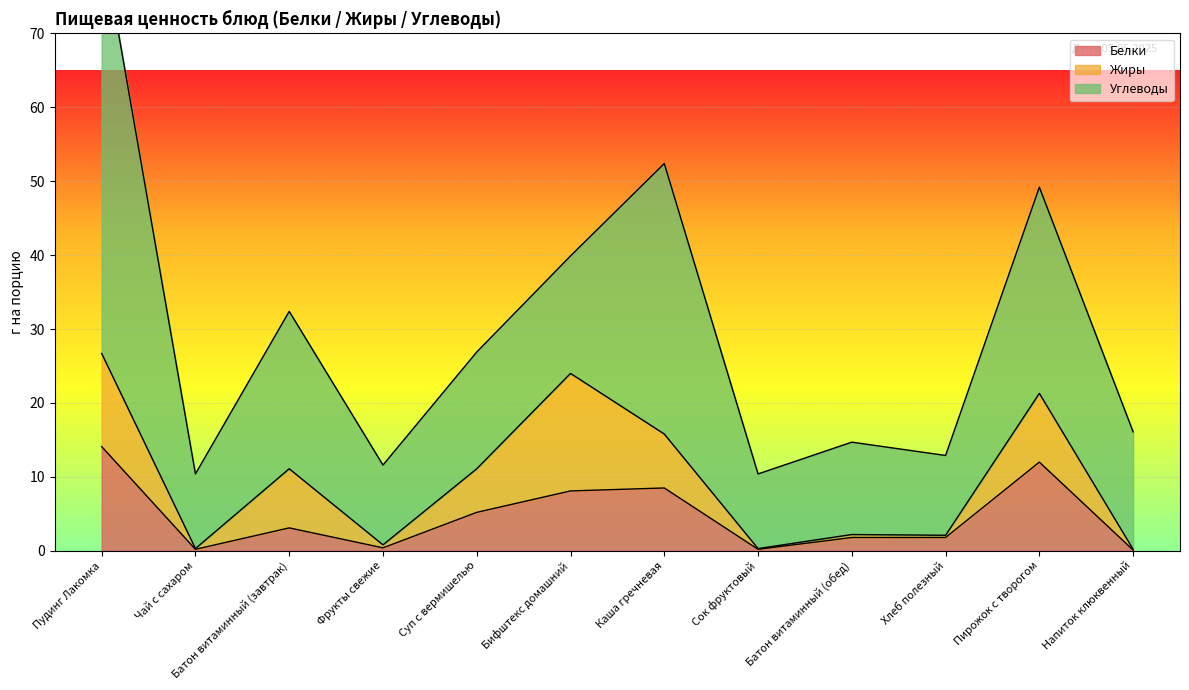

What is the sum of the Углеводы values at Сок фруктовый and Напиток клюквенный?

26.0